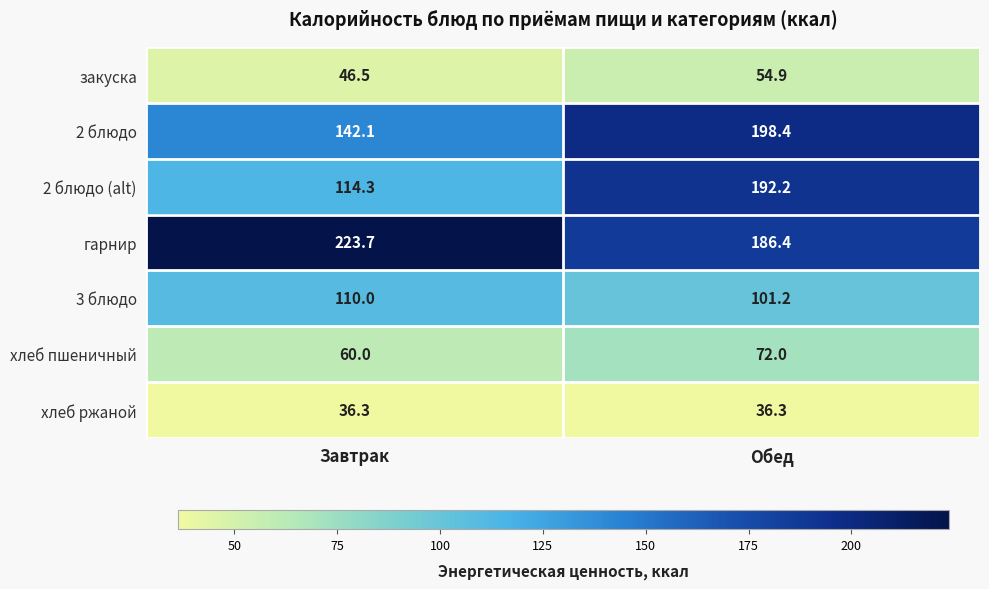

At how many categories does at least one series exceed 155?

2